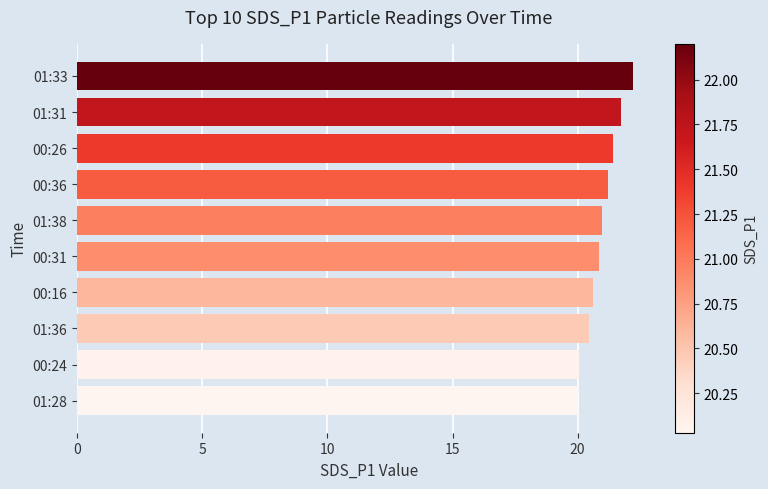

What is the sum of all values?

209.5